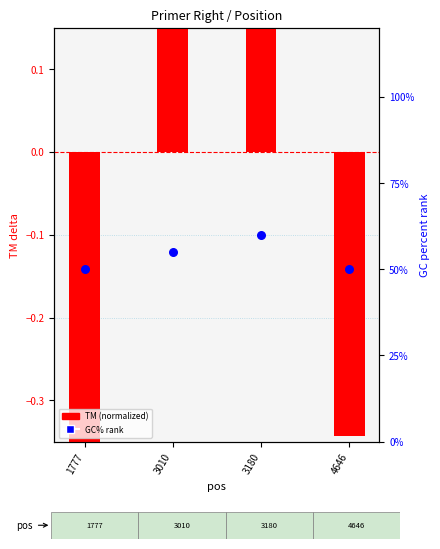

Which series reaches the minimum Y coordinate?

TM (normalized)